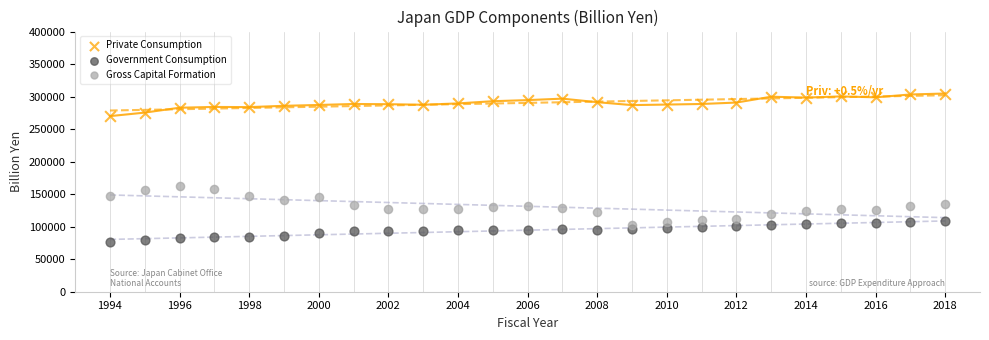

Which series contains the lowest Y value?

Government Consumption